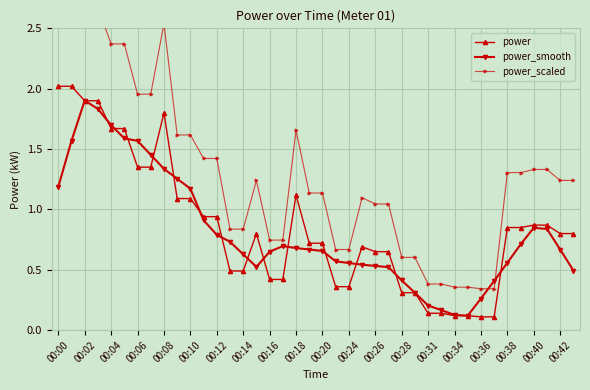

True or false: power has a value of 0.5 at 00:14.

True